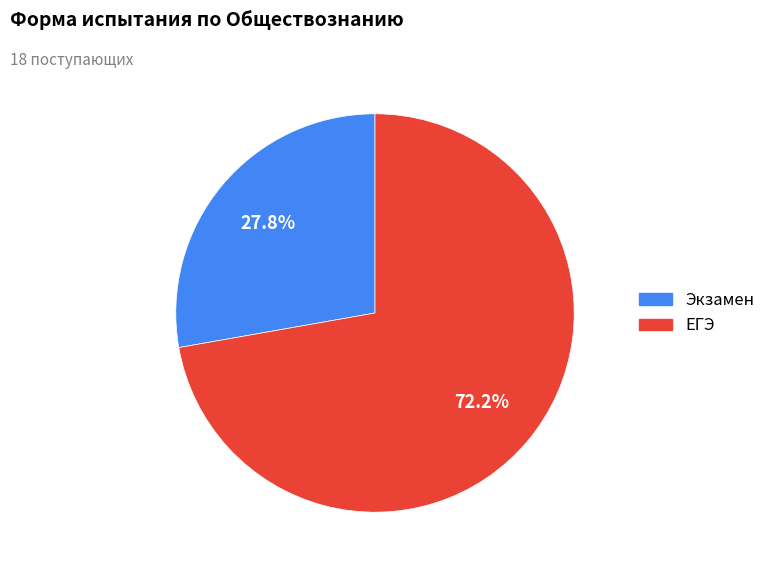

What is the largest slice in the pie chart?

ЕГЭ